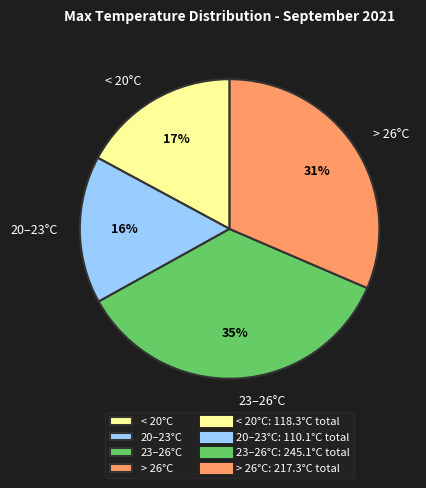

Rank the categories by value from lowest to highest.

20–23°C, < 20°C, > 26°C, 23–26°C